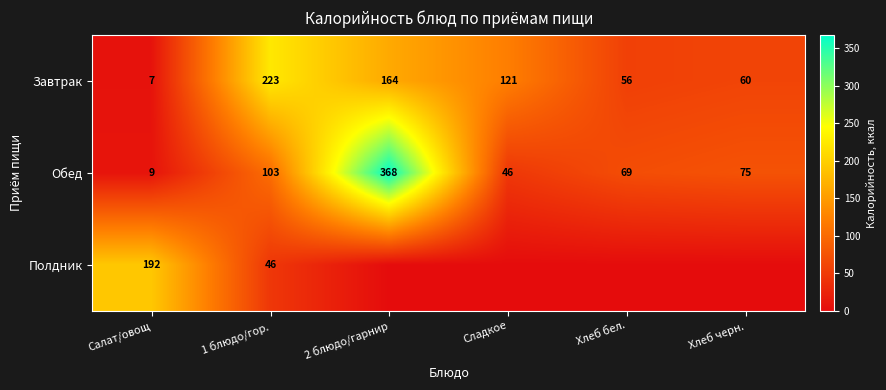

The value of Завтрак at 2 блюдо/гарнир is 63. True or false?

False